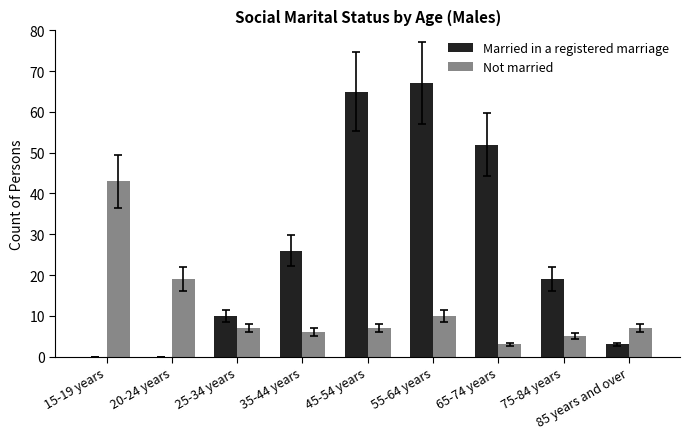

At which label is Married in a registered marriage closest to 33?

35-44 years